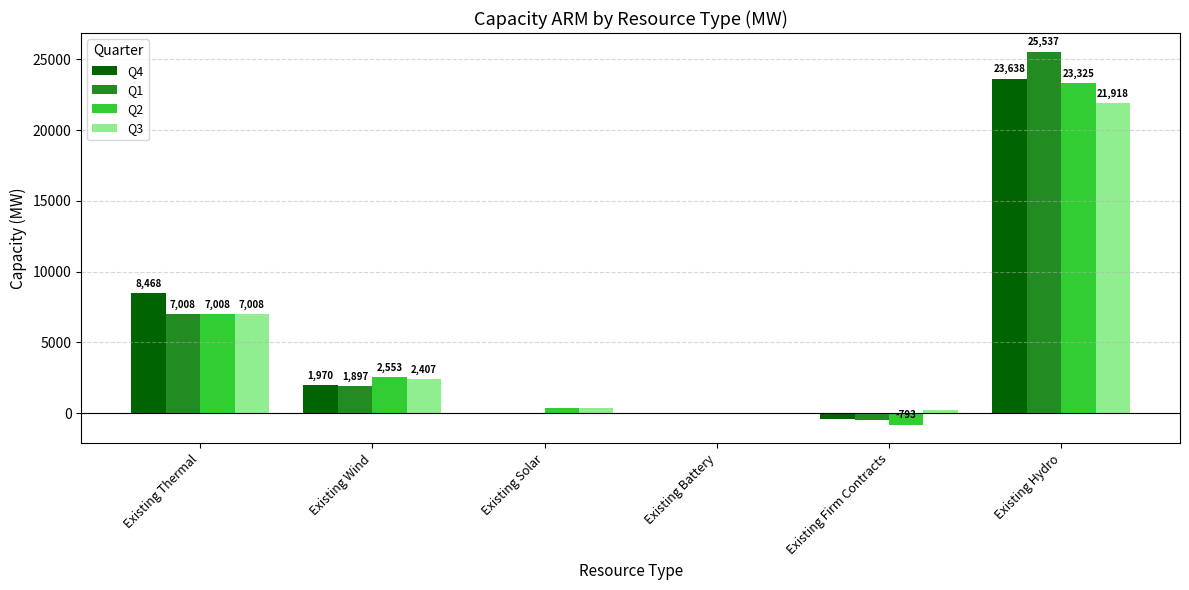

What is the total value across all series at Existing Wind?

8827.0